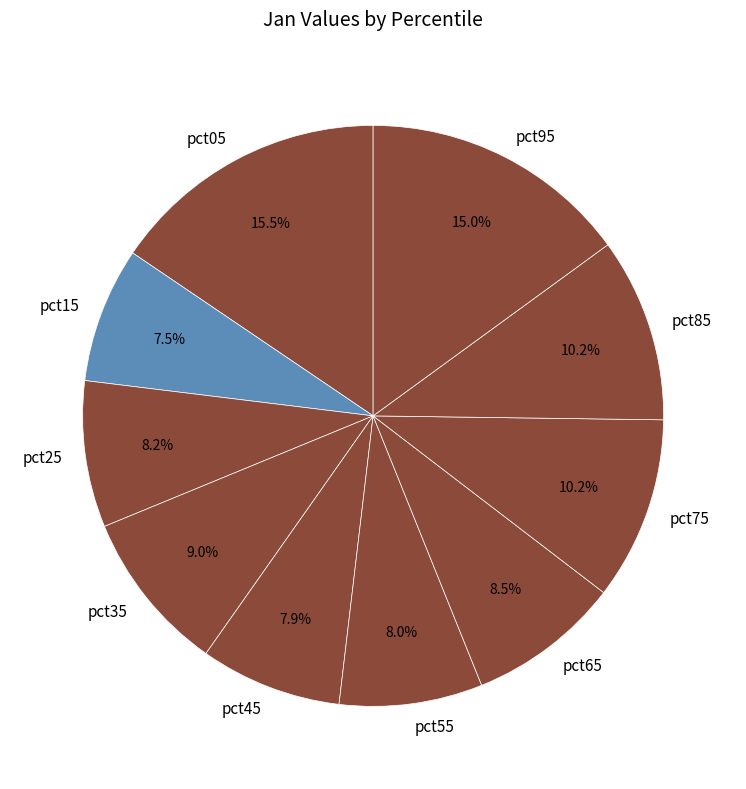

What percentage is the pct35 slice, to the nearest percent?

9%